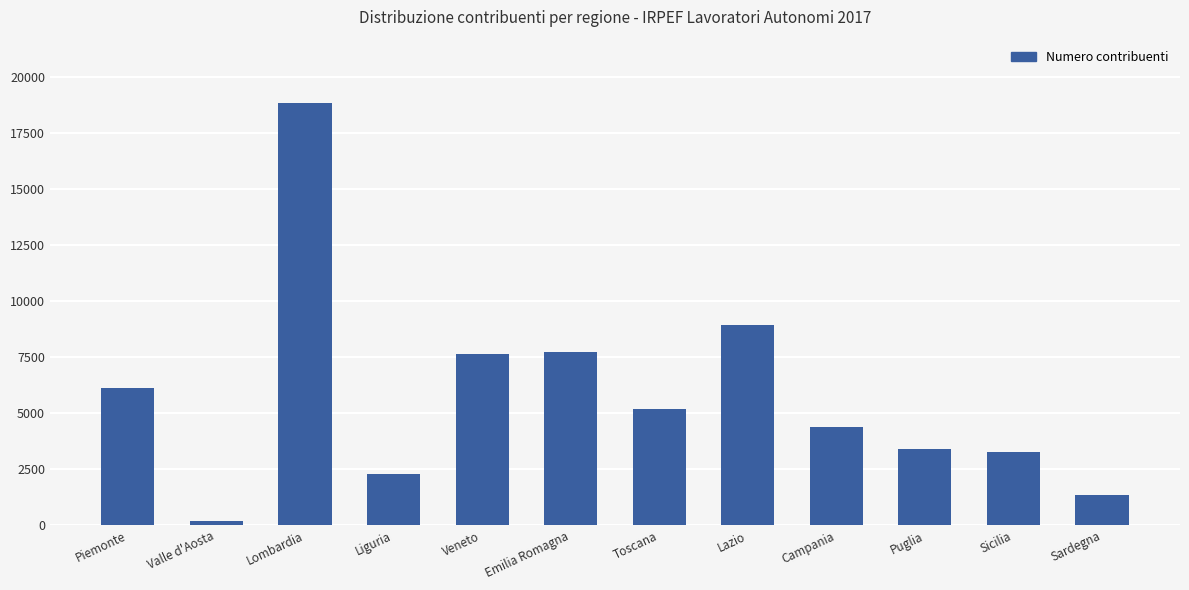

What is the difference between the maximum and minimum values?

18631